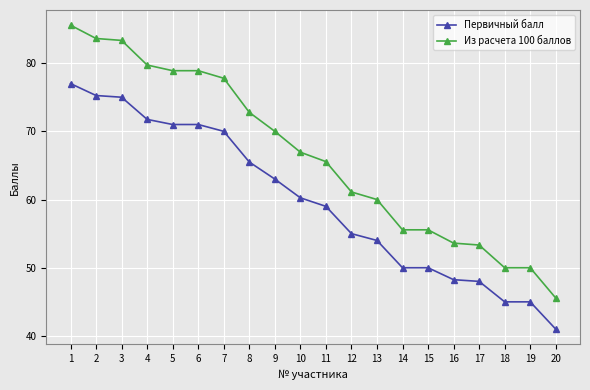

Which series changed the most between 17 and 18?

Из расчета 100 баллов